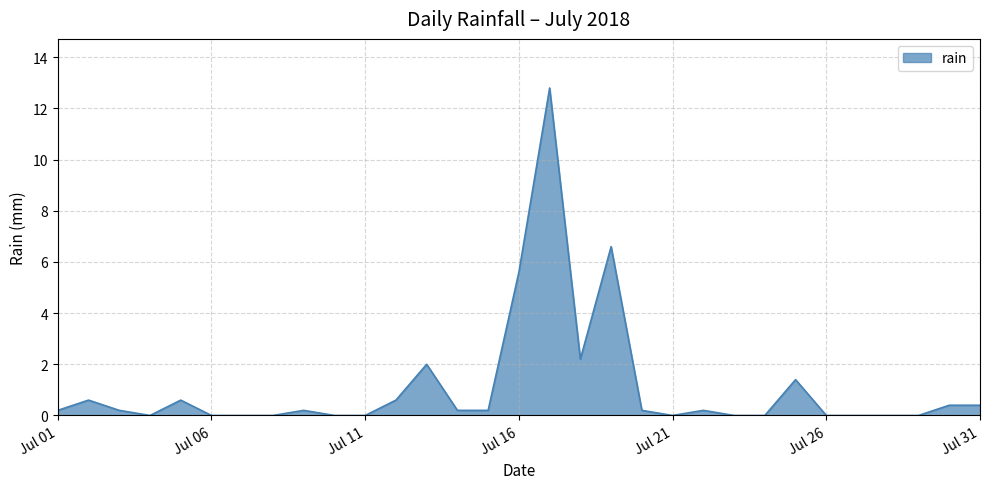

Reading right to left, extract all data points from this chart.

0.4	0.4	0.0	0.0	0.0	0.0	1.4	0.0	0.0	0.2	0.0	0.2	6.6	2.2	12.8	5.6	0.2	0.2	2.0	0.6	0.0	0.0	0.2	0.0	0.0	0.0	0.6	0.0	0.2	0.6	0.2